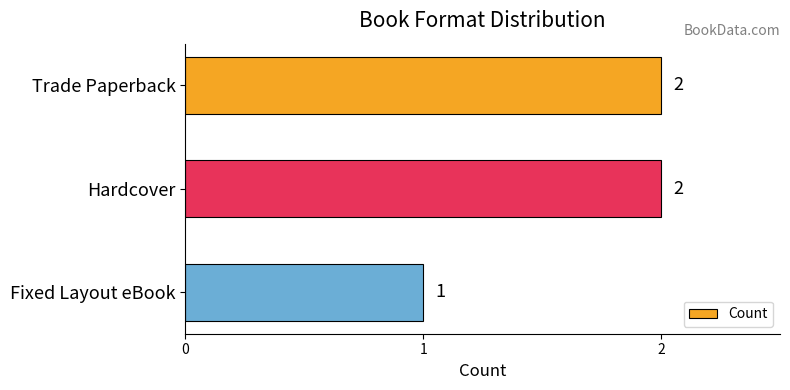

How many values are between 1 and 2?

3